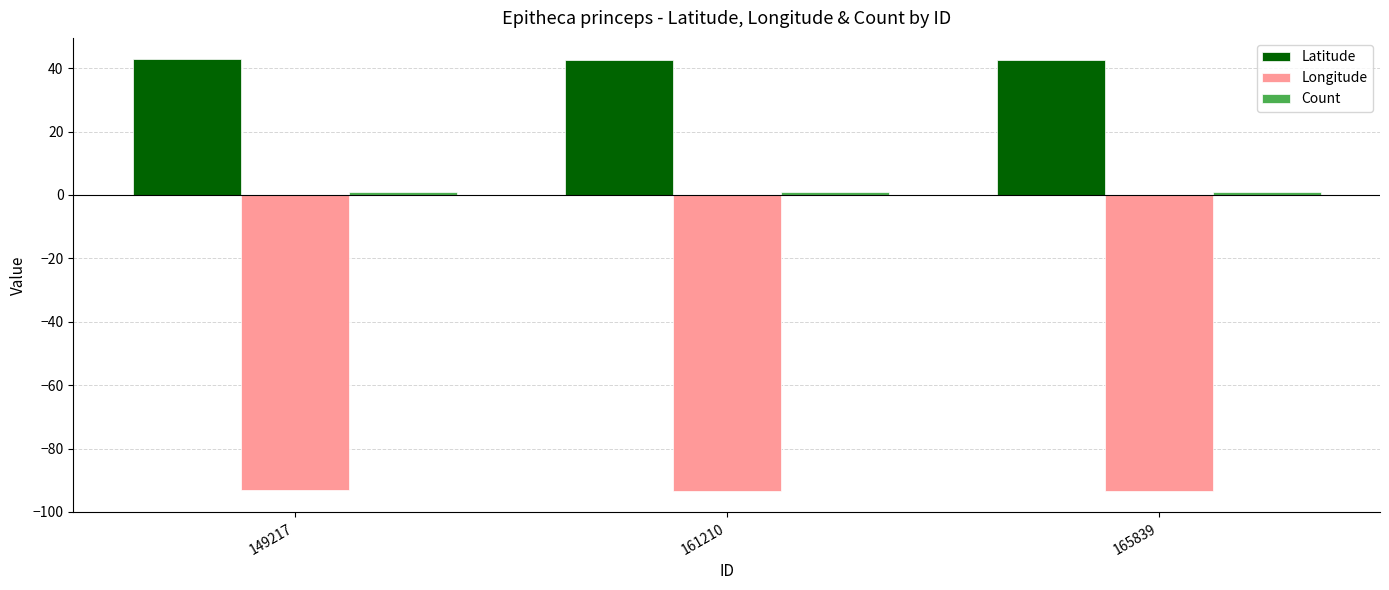

Does the chart contain any negative values?

Yes